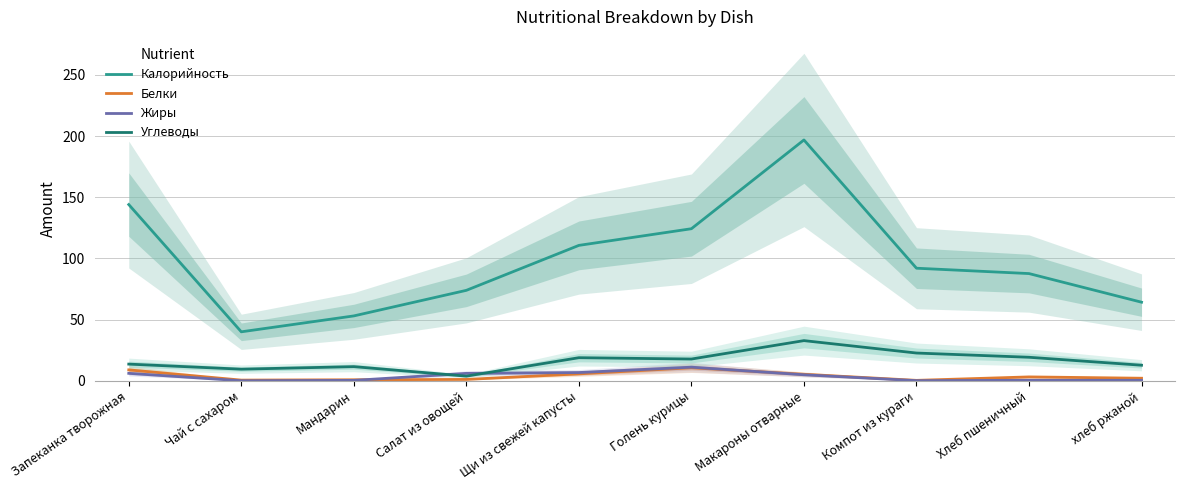

Is it true that Углеводы equals 20.3 at Мандарин?

False